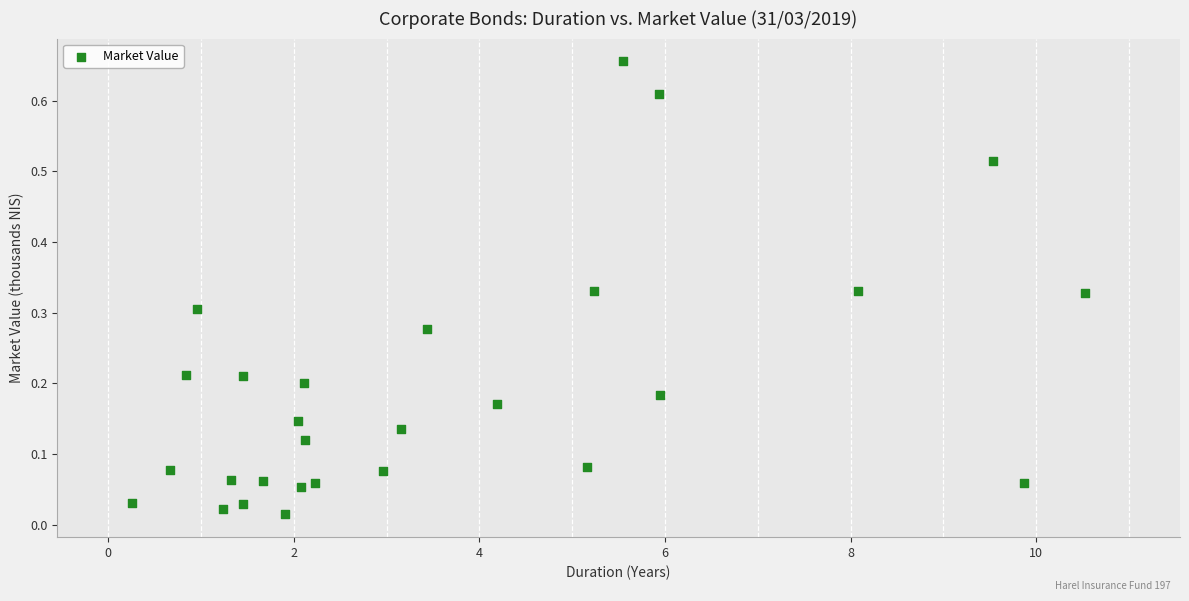

What is the range of X values (max minus min)?

10.3